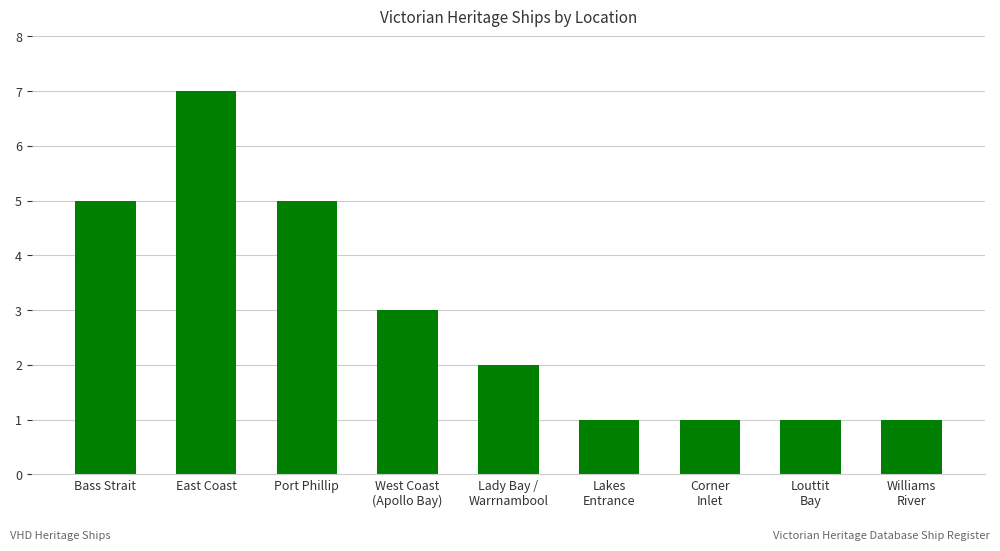

How many data points are less than 2?

4